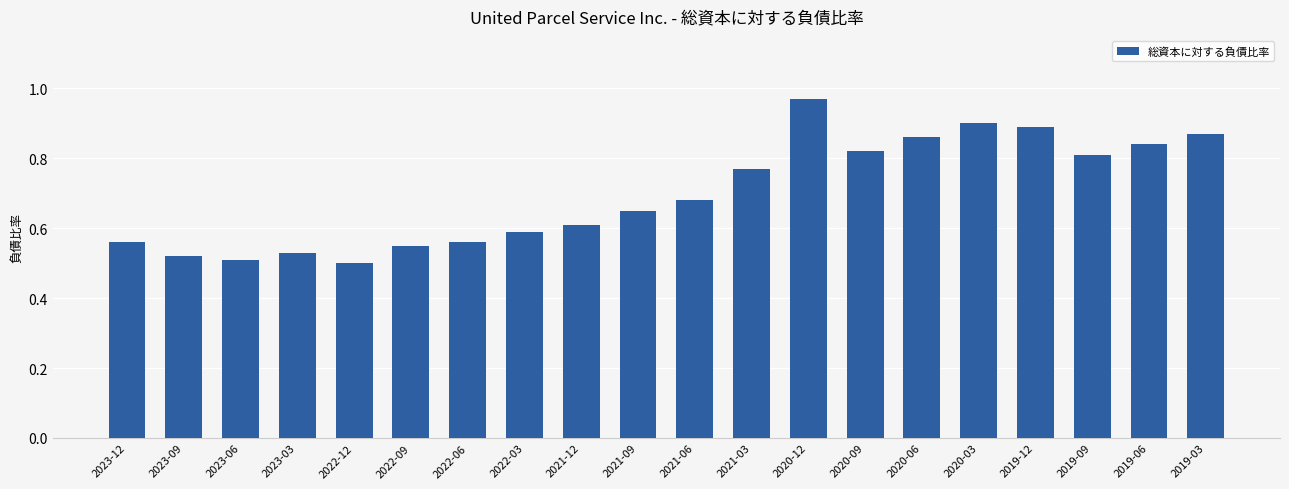

Count the number of categories in the chart.

20